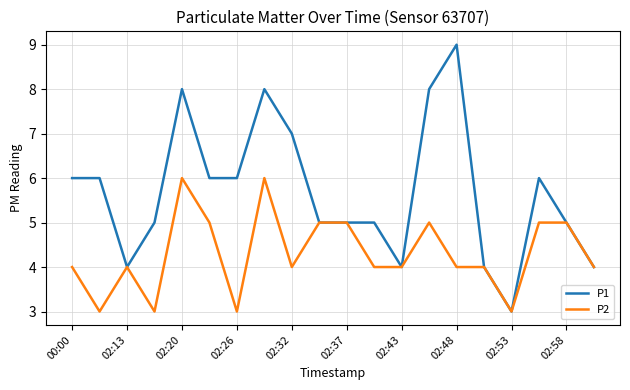

What are all the series names shown in the legend?

P1, P2